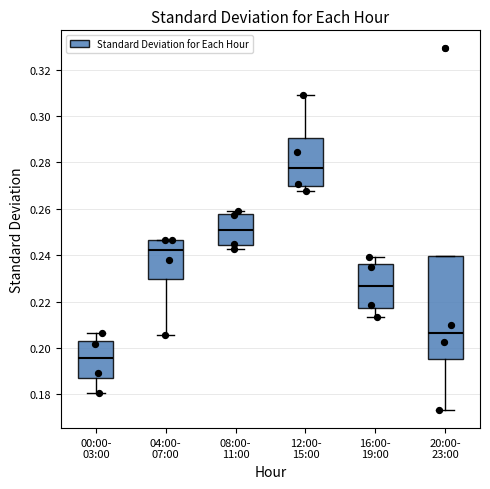

Where is the lower edge of the box for 08:00- 11:00 on the y-axis? The values are not printed on the chart, so give them approximately, as read against the axis.

0.244